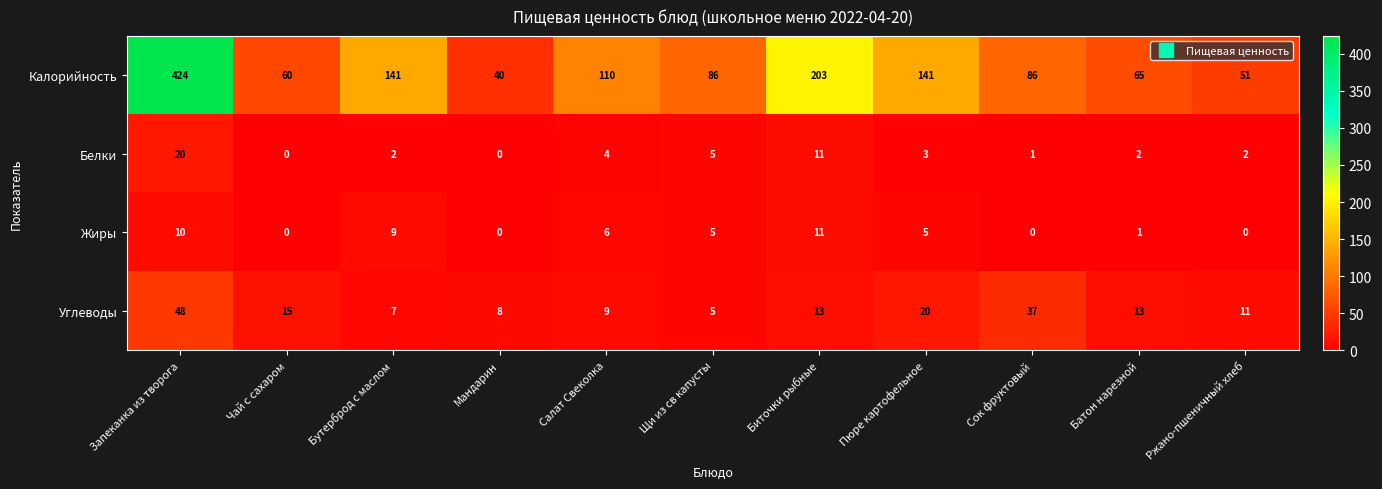

True or false: Углеводы has a value of 8 at Мандарин.

True